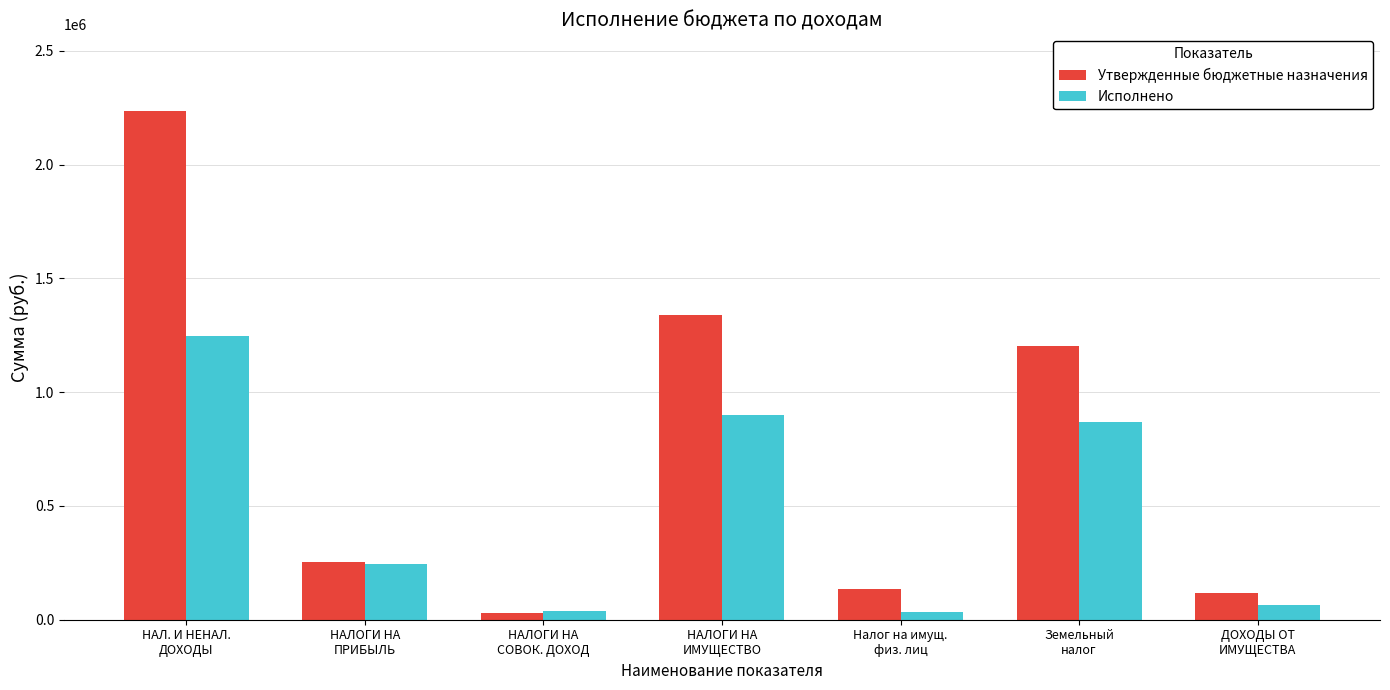

What is the sum of all Исполнено values?

3392450.2